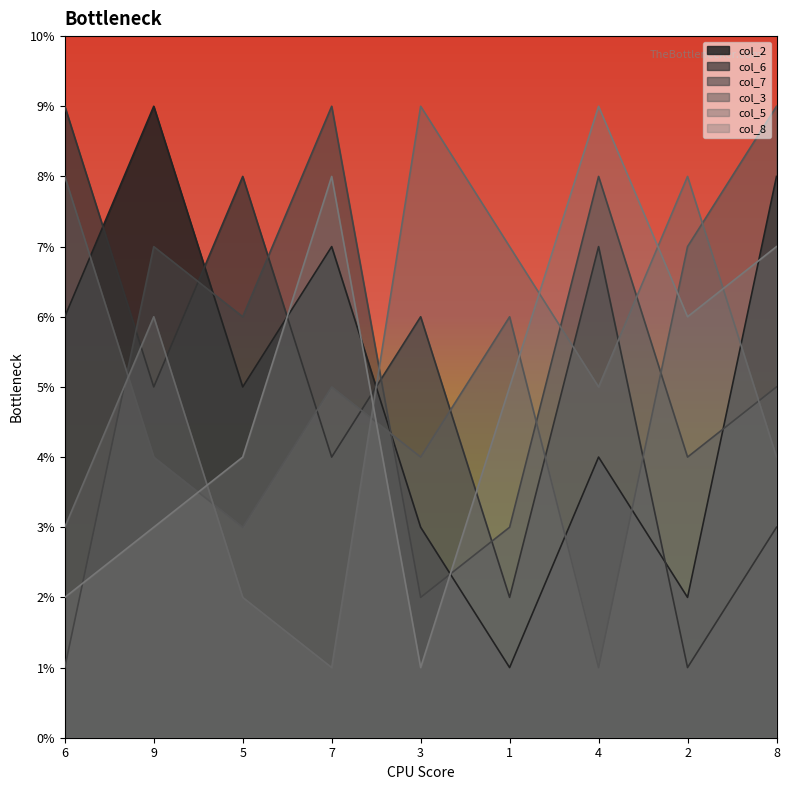

What is the label of the 6th point from the right?

7